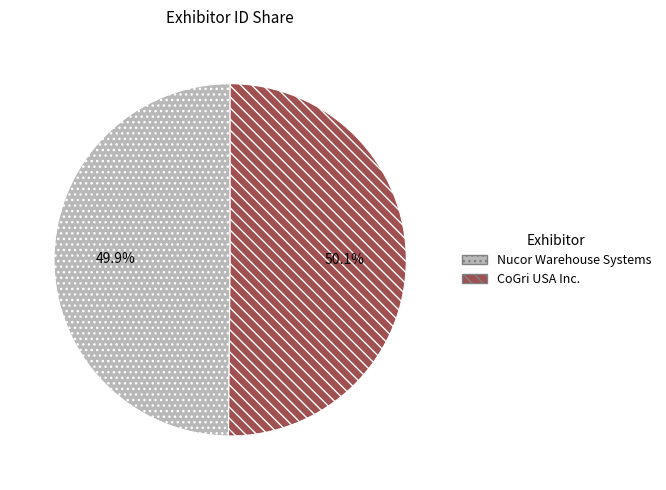

To the nearest percent, what is the average slice percentage?

50%